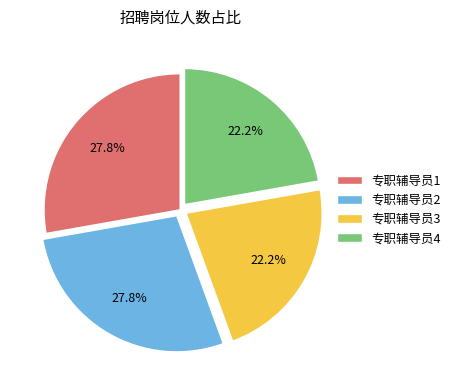

How many segments does this pie chart have?

4